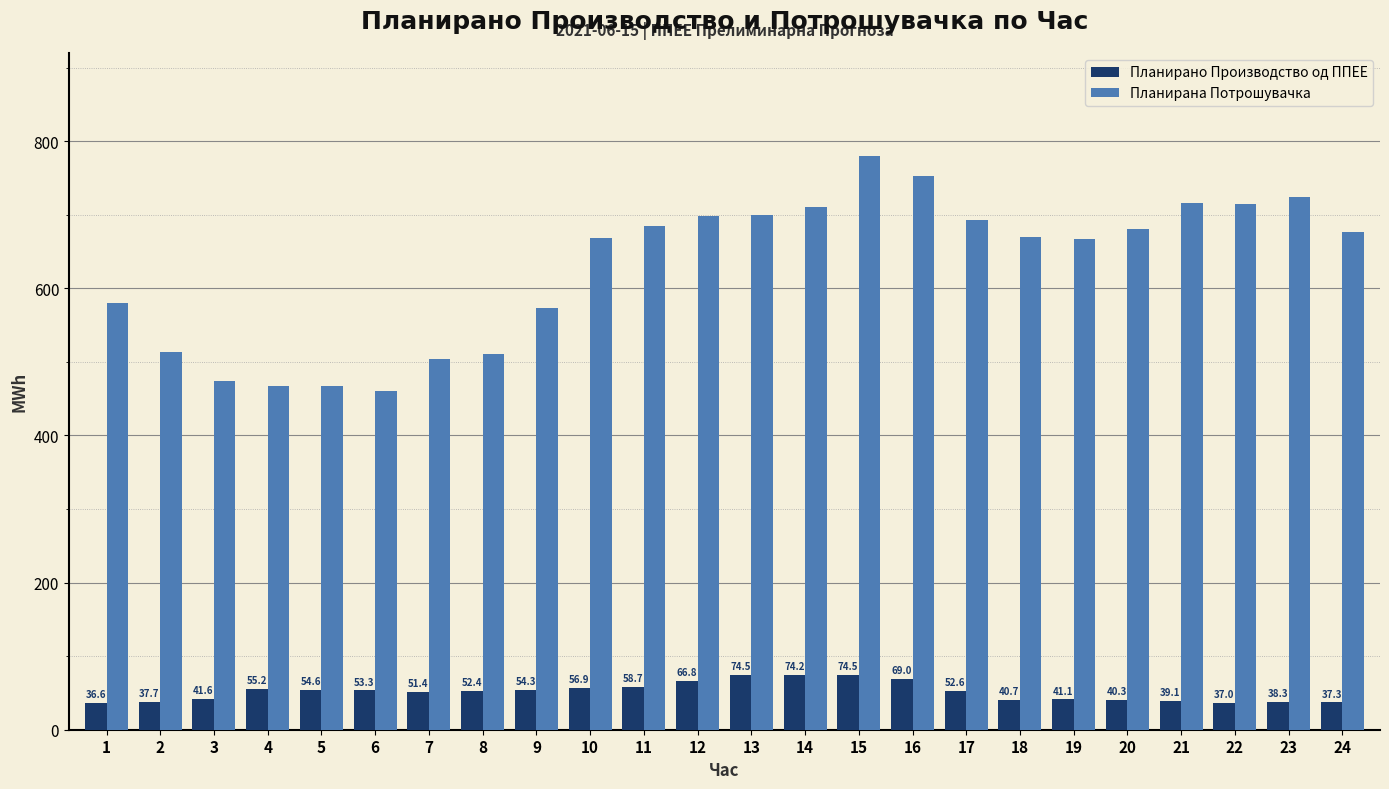

Reading left to right, transcribe all the data shown in this chart.

Планирано Производство од ППЕЕ: 36.6	37.7	41.6	55.2	54.6	53.3	51.4	52.4	54.3	56.9	58.7	66.8	74.5	74.2	74.5	69.0	52.6	40.7	41.1	40.3	39.1	37.0	38.3	37.3
Планирана Потрошувачка: 580.5	513.3	474.6	467.2	467.4	460.4	503.6	510.0	573.0	668.6	684.7	698.2	699.8	710.4	779.4	752.2	692.7	669.7	666.4	680.2	715.7	715.1	724.7	675.9